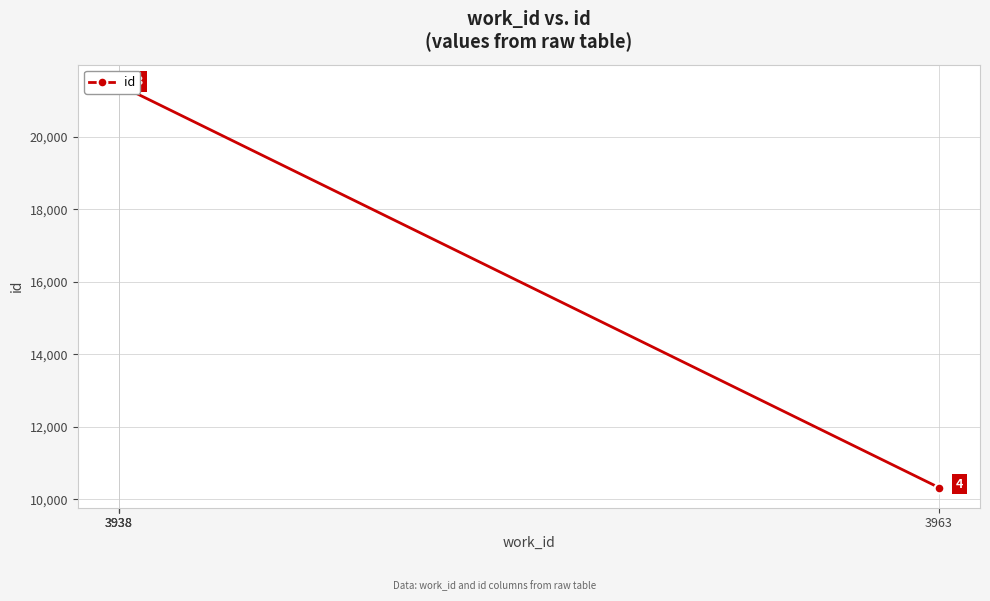

What is the minimum value shown in the chart?

10324